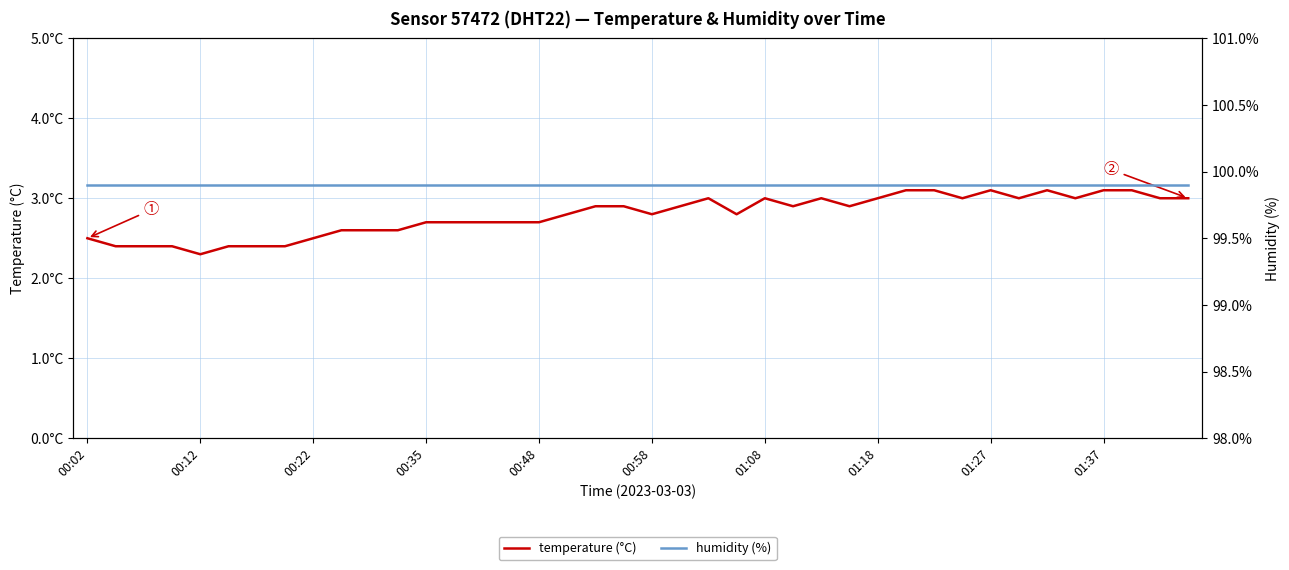

True or false: temperature (°C) and humidity (%) intersect in this chart.

False